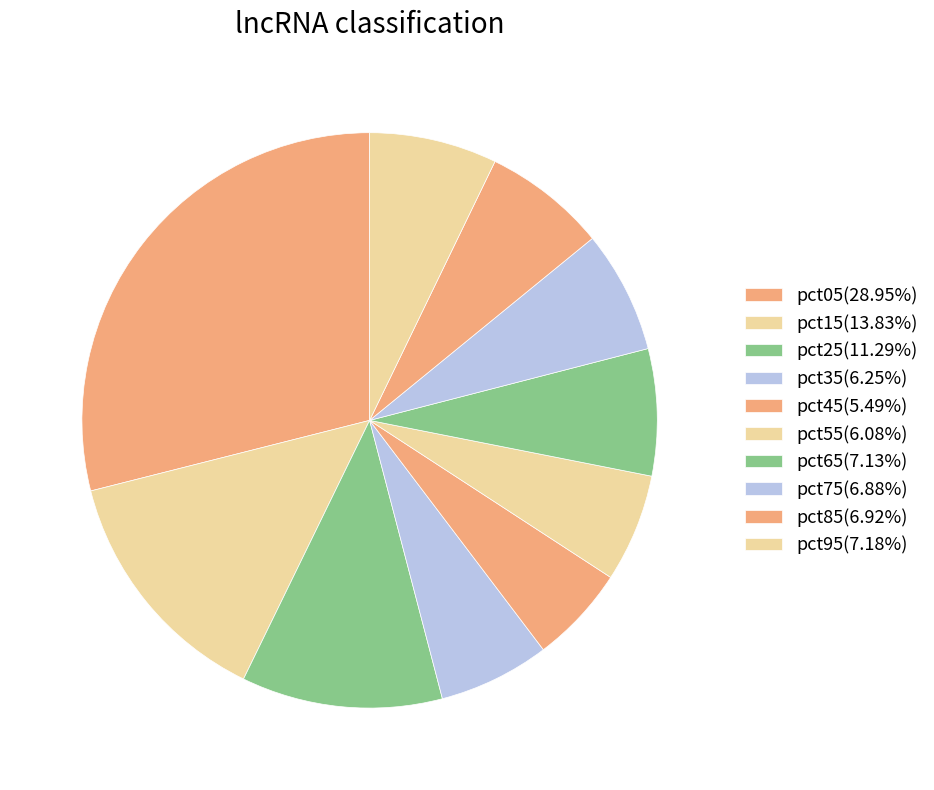

Which category has the smallest portion of the pie?

pct45